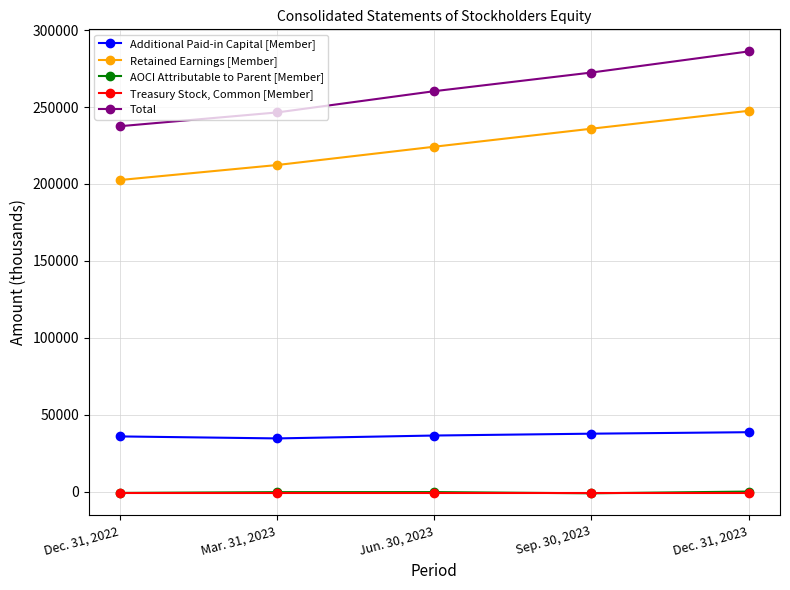

What is the average value of the Treasury Stock, Common [Member] series?

-587